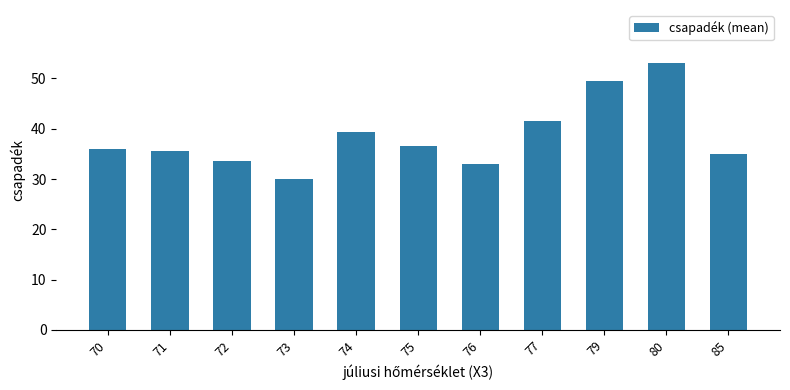

The value at 85 is 21.5. True or false?

False